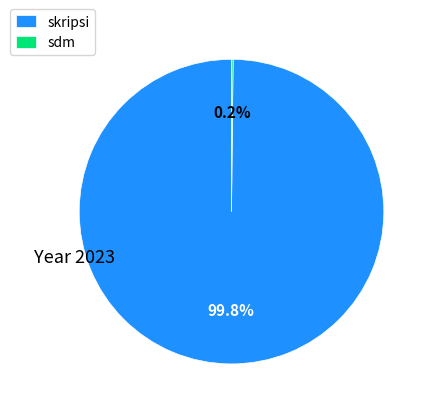

Is there a majority slice in this chart?

Yes